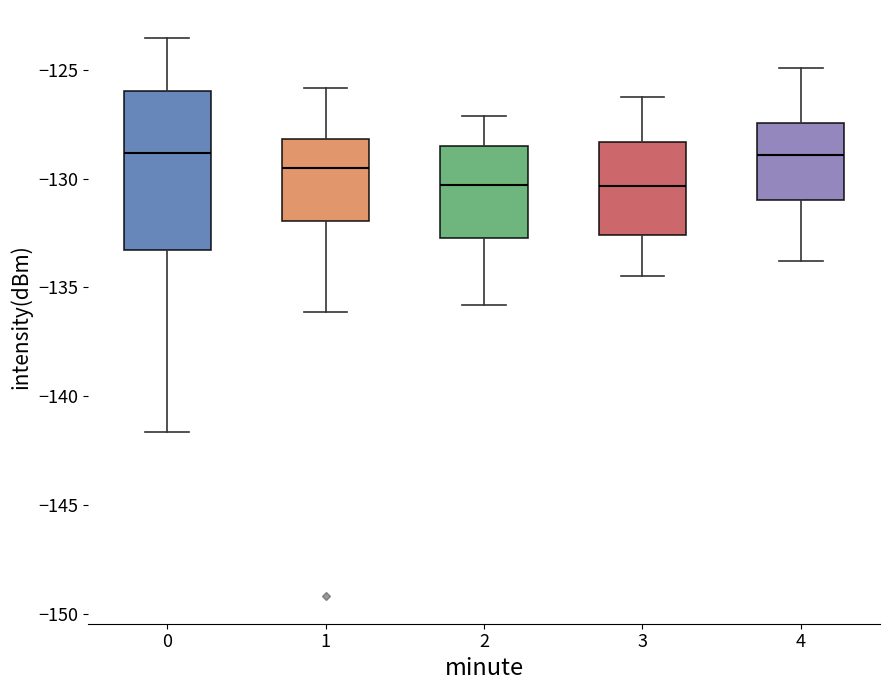

Which box is the tallest, from its lower edge to its upper edge?

0